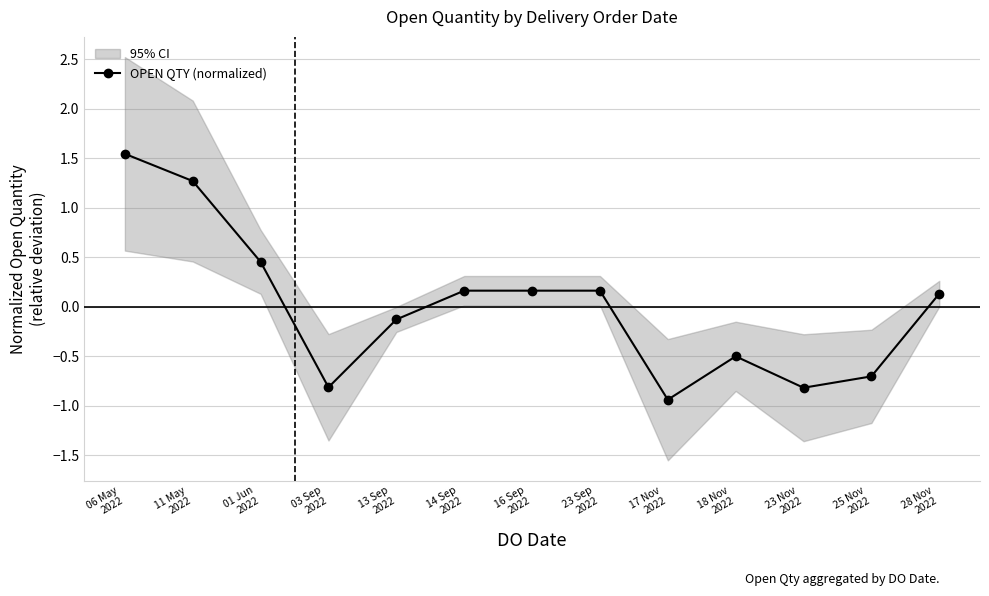

Which label corresponds to the smallest value in the chart?

17 Nov
2022